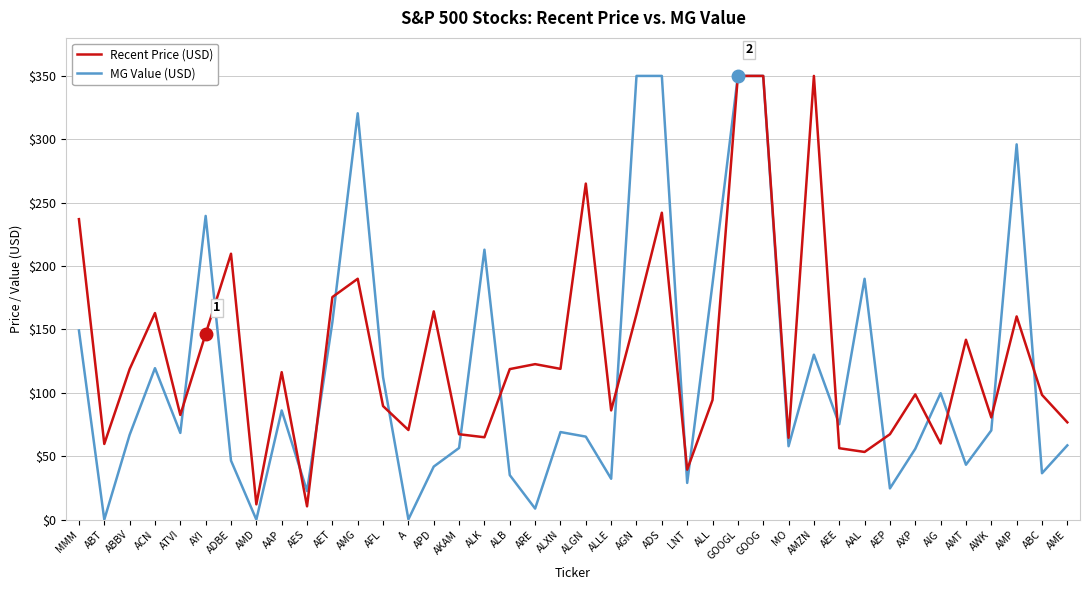

Read the MG Value (USD) value at AXP.

55.9